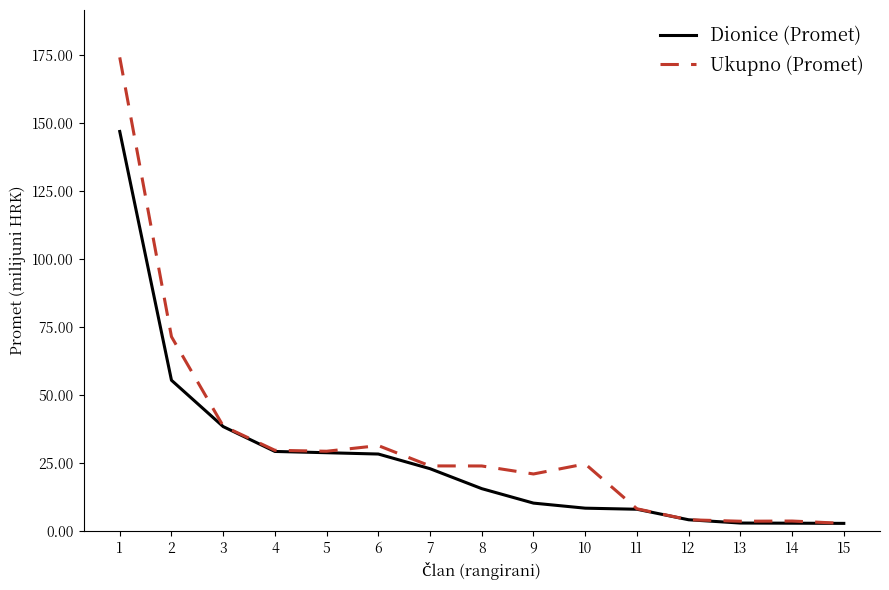

Which series has the largest total across all categories?

Ukupno (Promet)